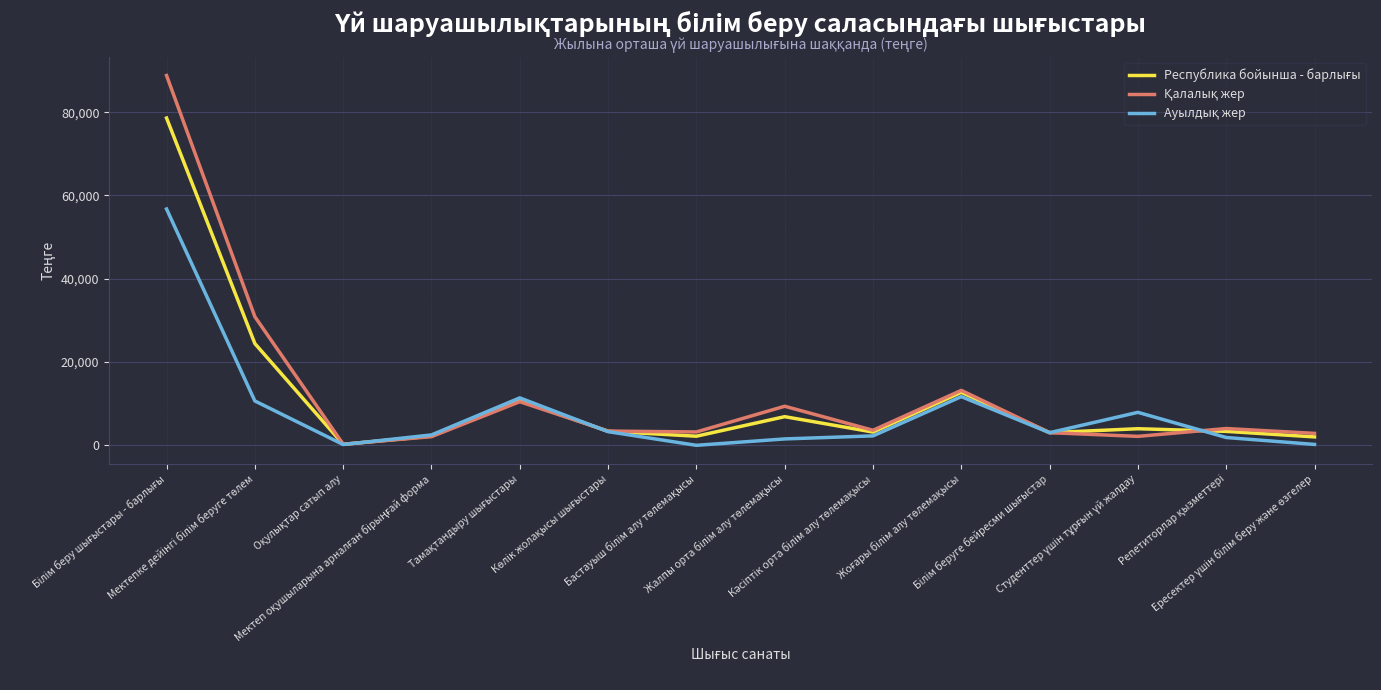

What is the maximum value shown in the chart?

88812